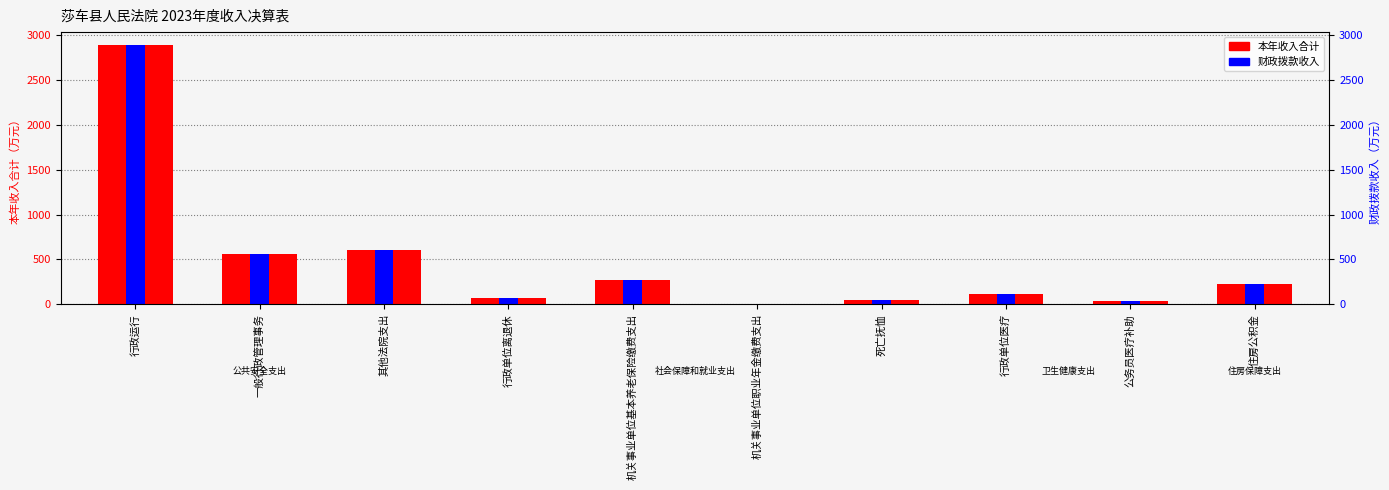

What is the difference between the second highest and second lowest values in the 财政拨款收入 series?

570.1